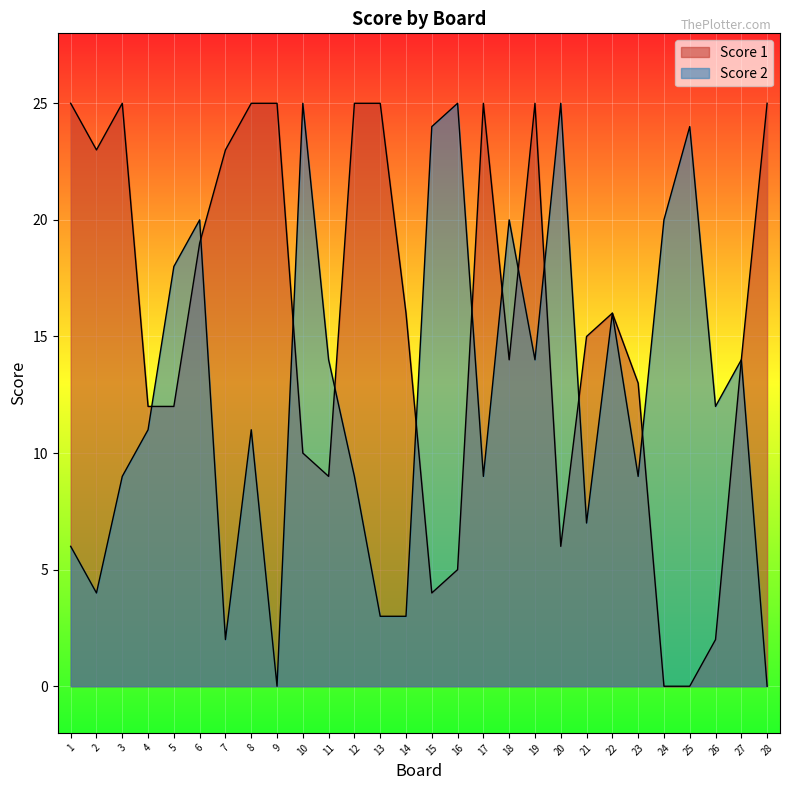

What is the difference between the Score 2 values at 2 and 19?

10